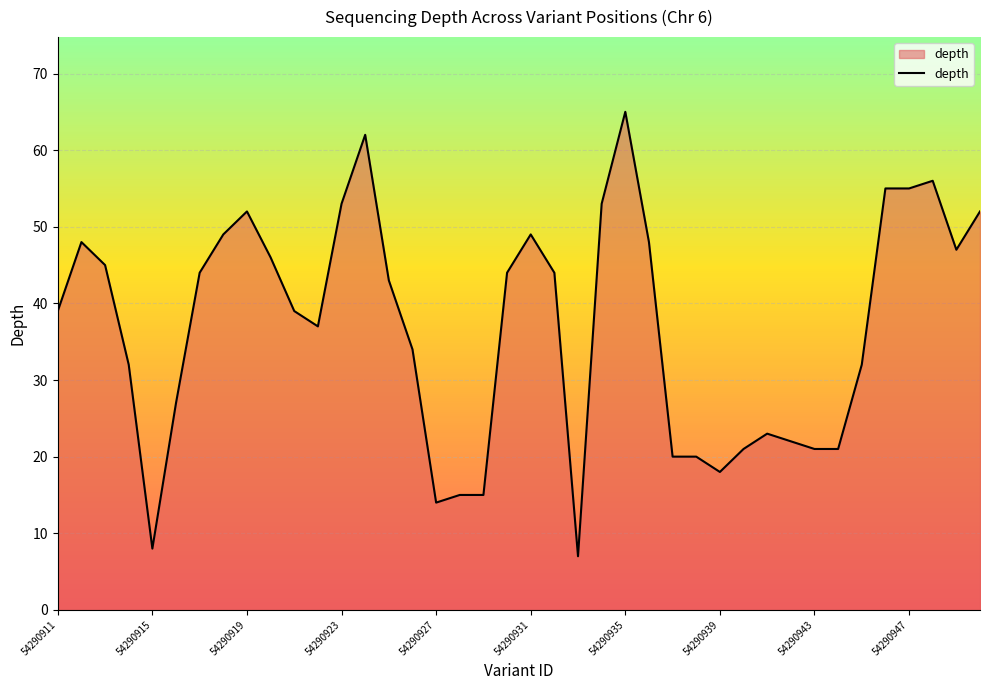

What is the smallest value displayed?

7